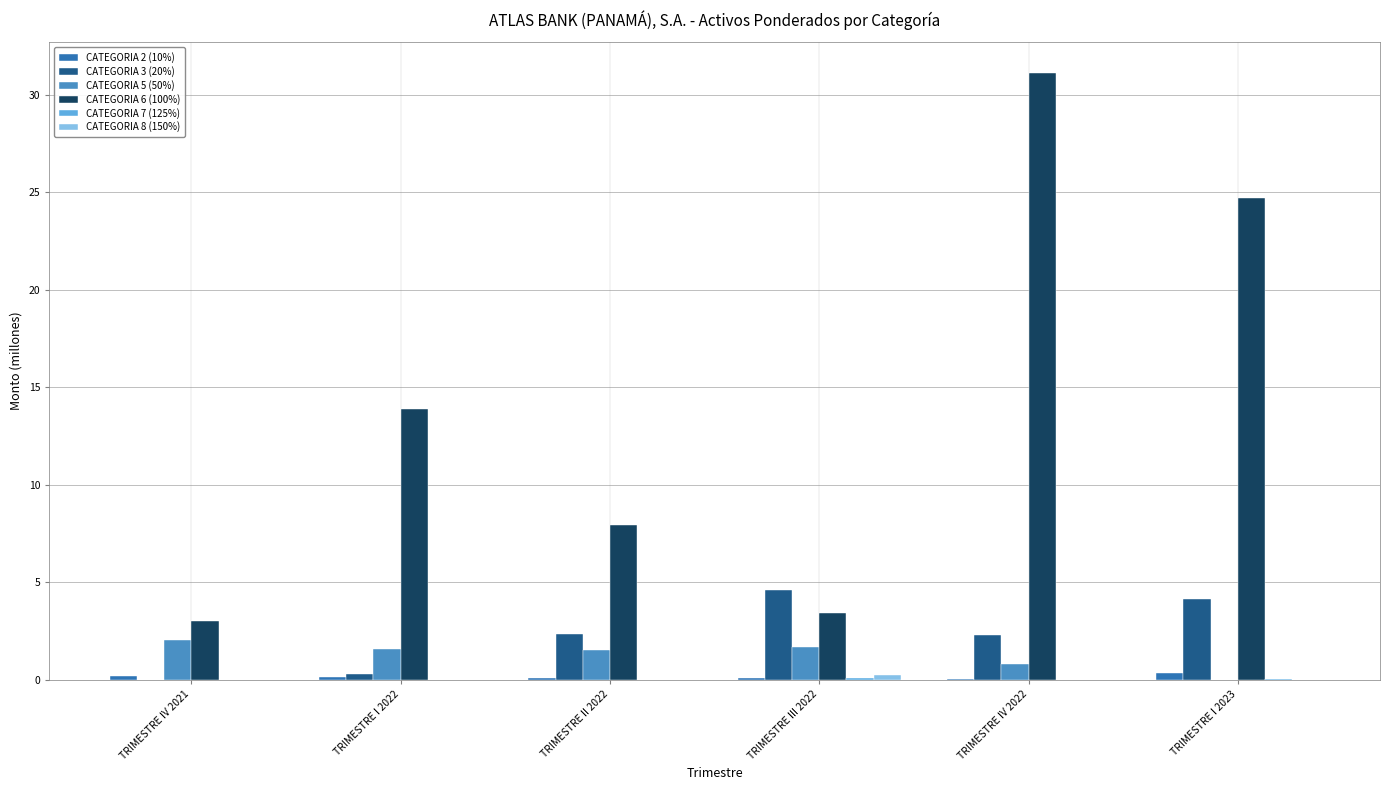

Is it true that CATEGORIA 6 (100%) equals 3.0 at TRIMESTRE IV 2021?

True